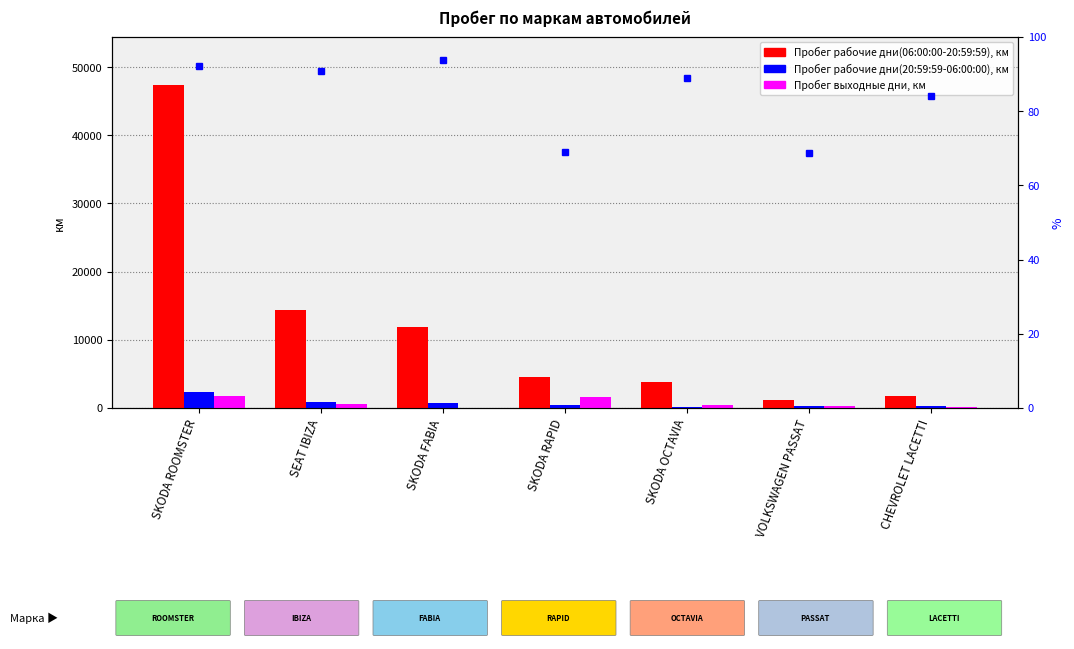

At which category does the chart reach its peak across all series?

SKODA ROOMSTER